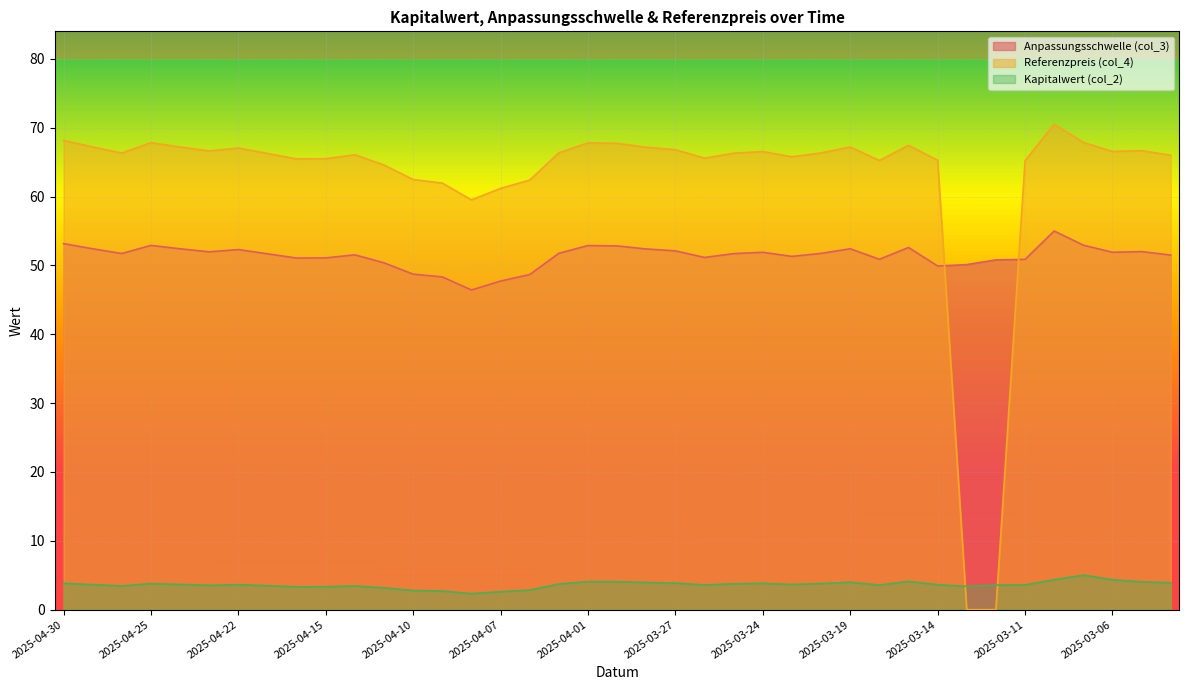

What is the difference between the Anpassungsschwelle (col_3) values at 2025-04-22 and 2025-03-07?

0.6